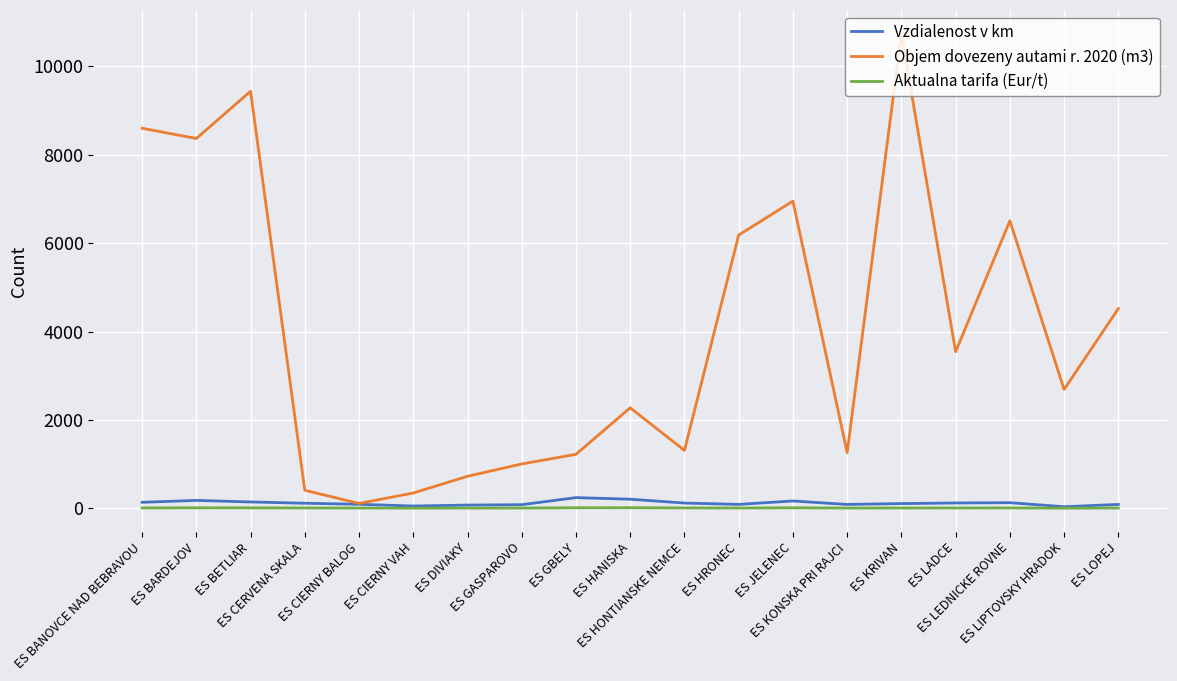

Which series has the largest total across all categories?

Objem dovezeny autami r. 2020 (m3)